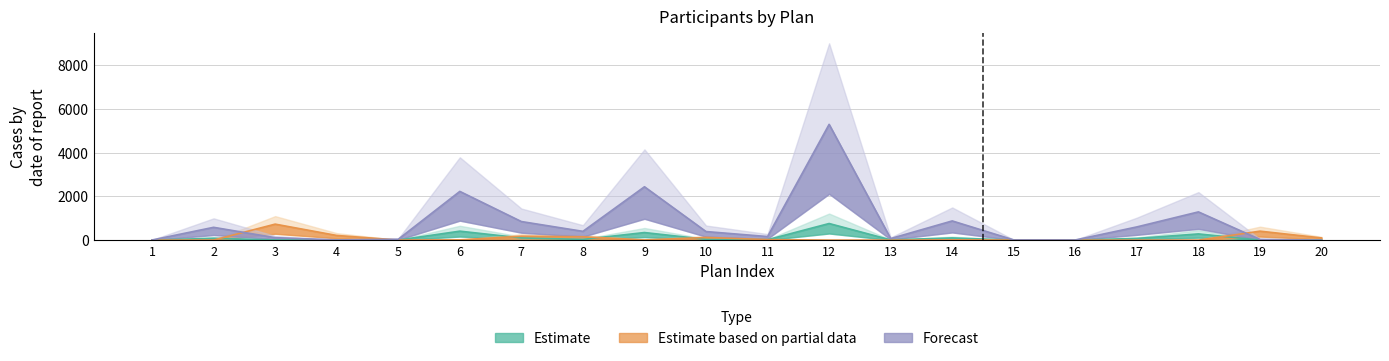

Does the chart display data point markers on the line(s)?

No